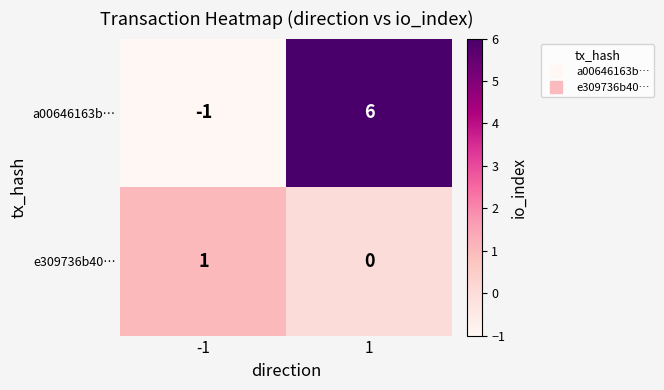

What is the difference between the highest and lowest values at 1?

6